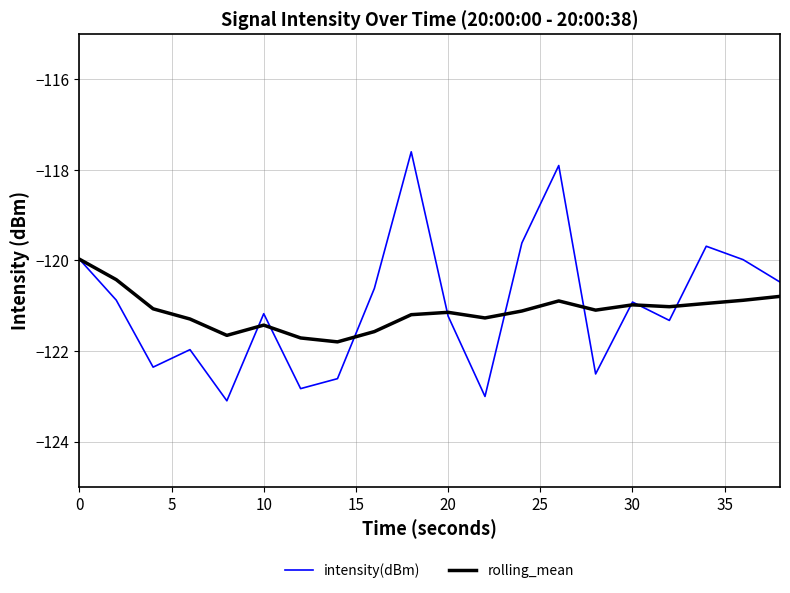

Does the chart display data point markers on the line(s)?

No